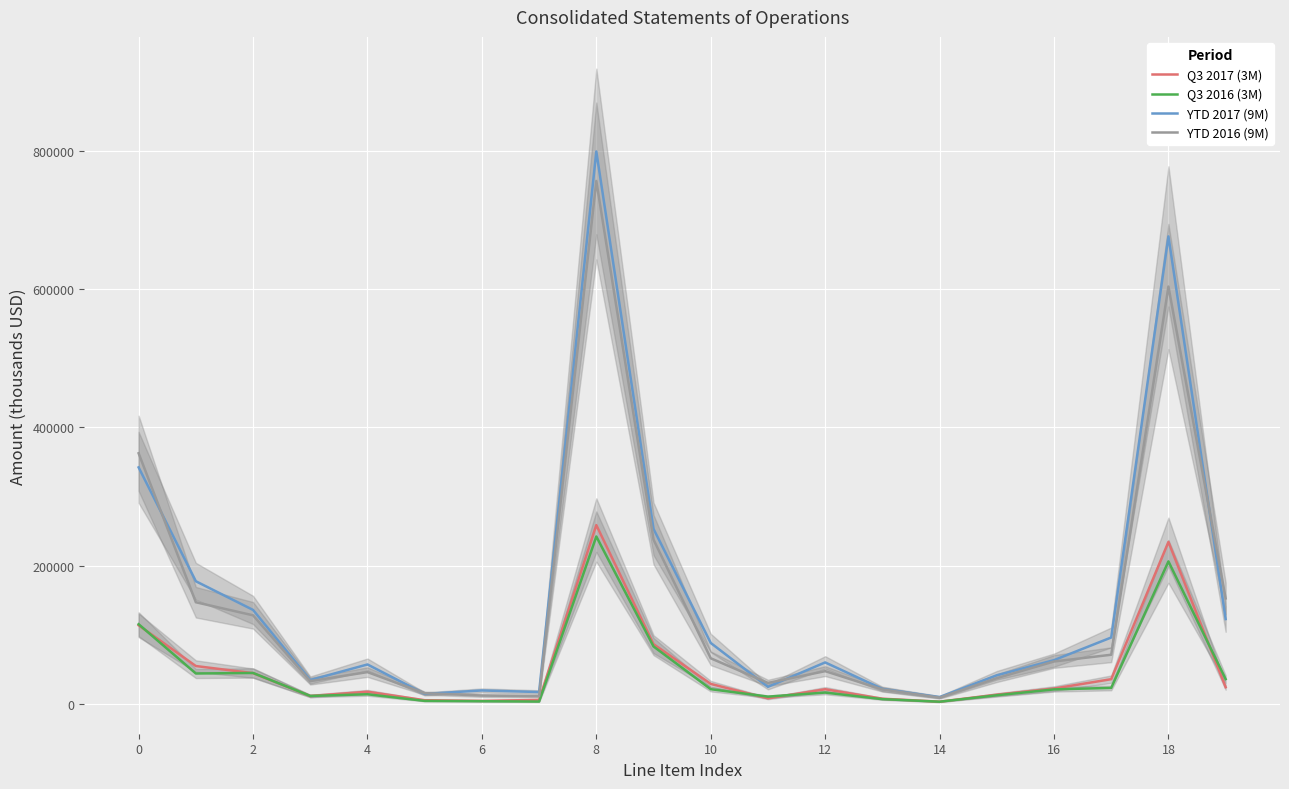

Which series has the largest total across all categories?

YTD 2017 (9M)